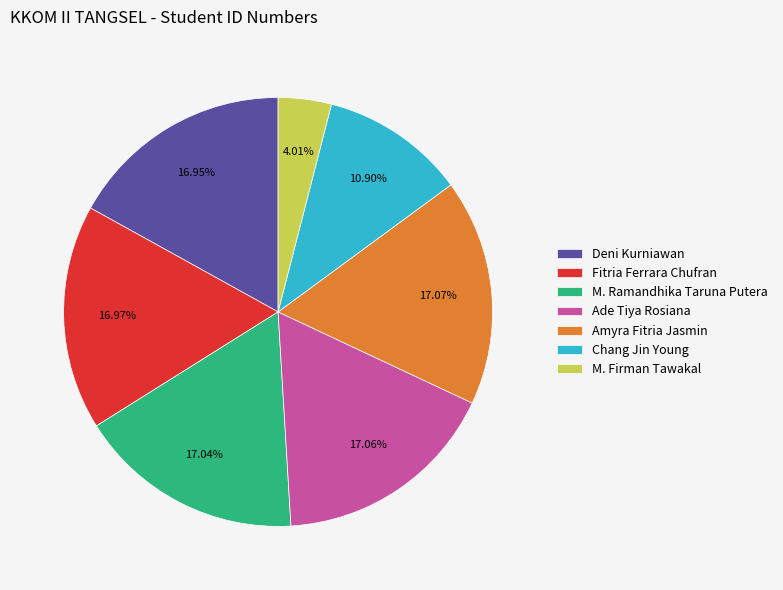

The M. Firman Tawakal slice represents 12% of the pie. True or false?

False